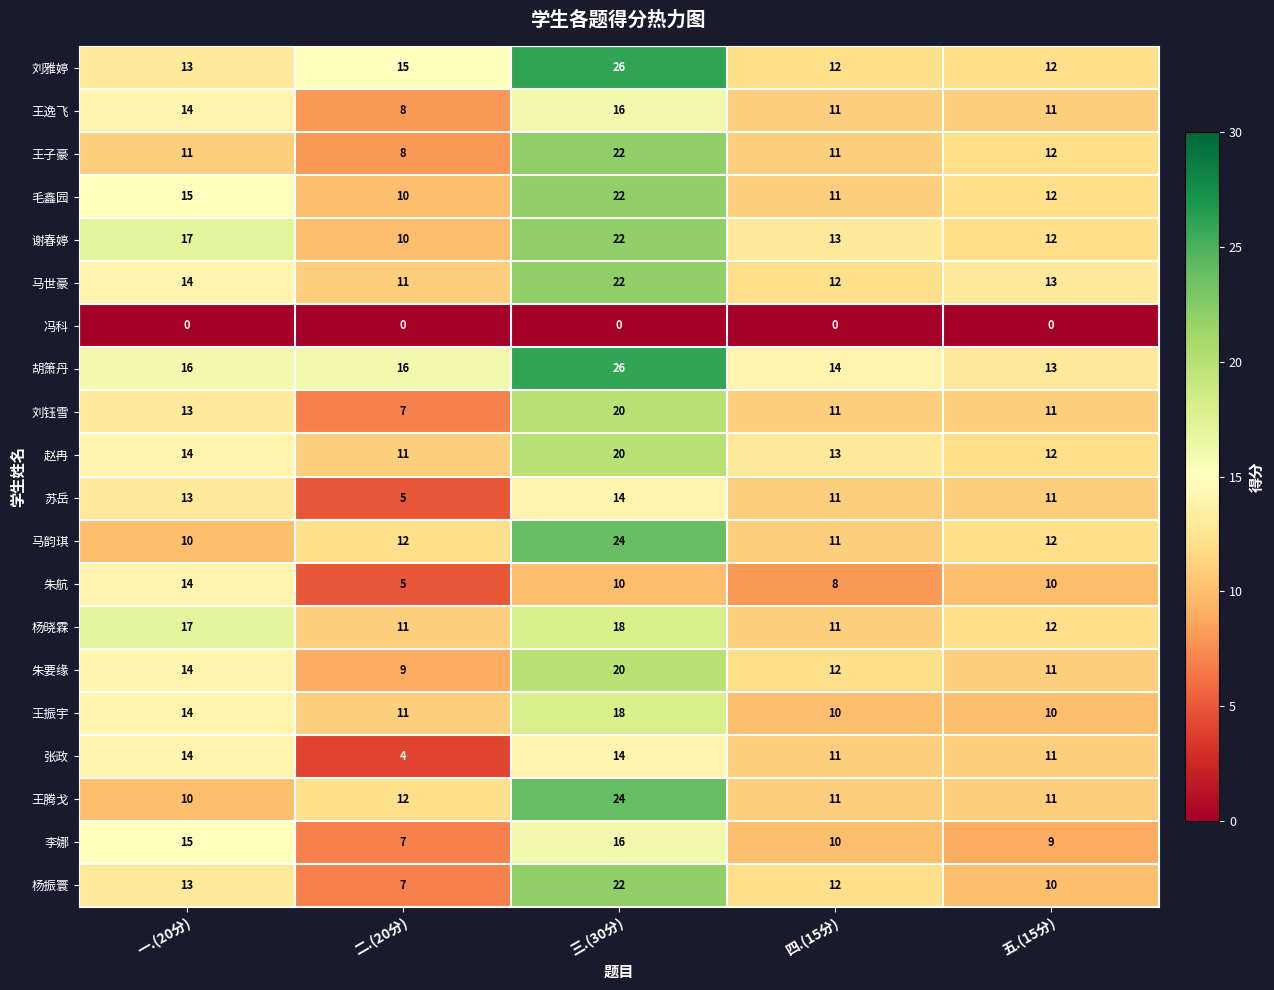

What is the difference between the maximum and minimum values in the 张政 series?

10